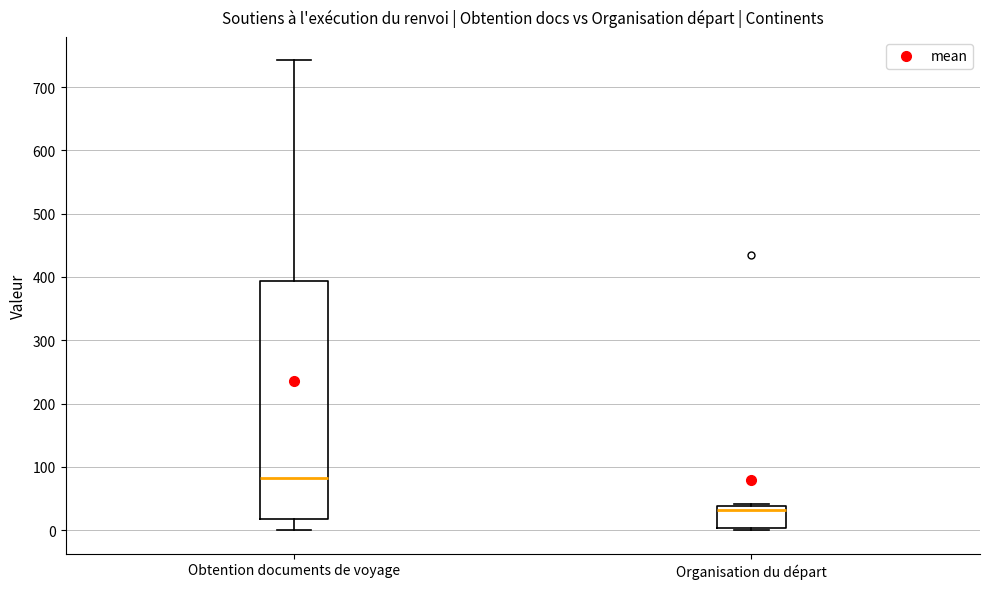

Comparing the boxes themselves (not the whiskers), which one is the tallest?

Obtention documents de voyage